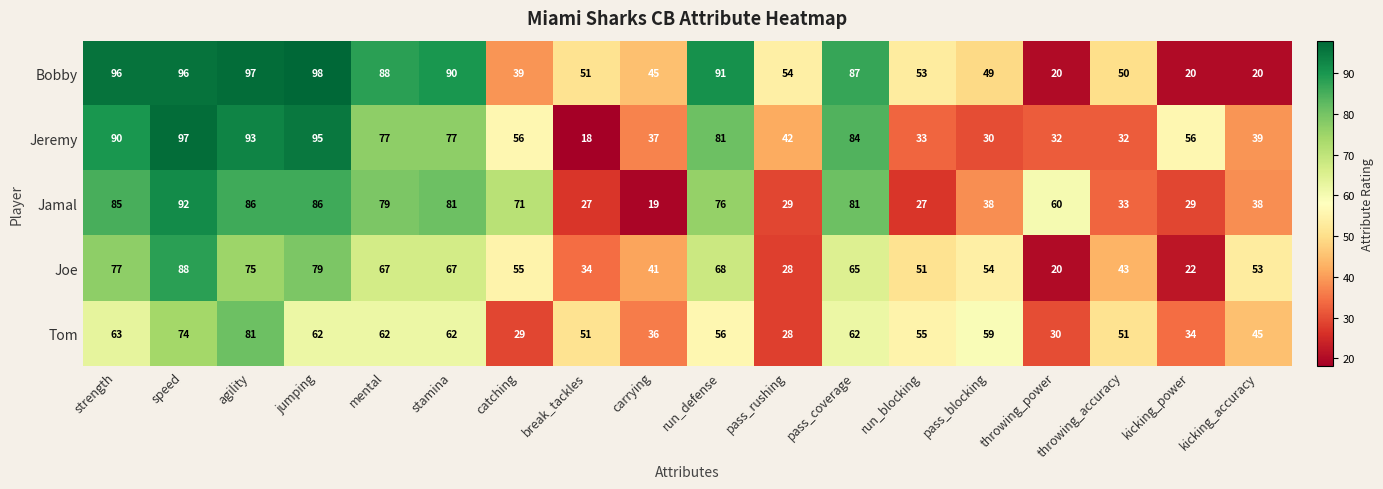

What is the total value across all series at agility?

432